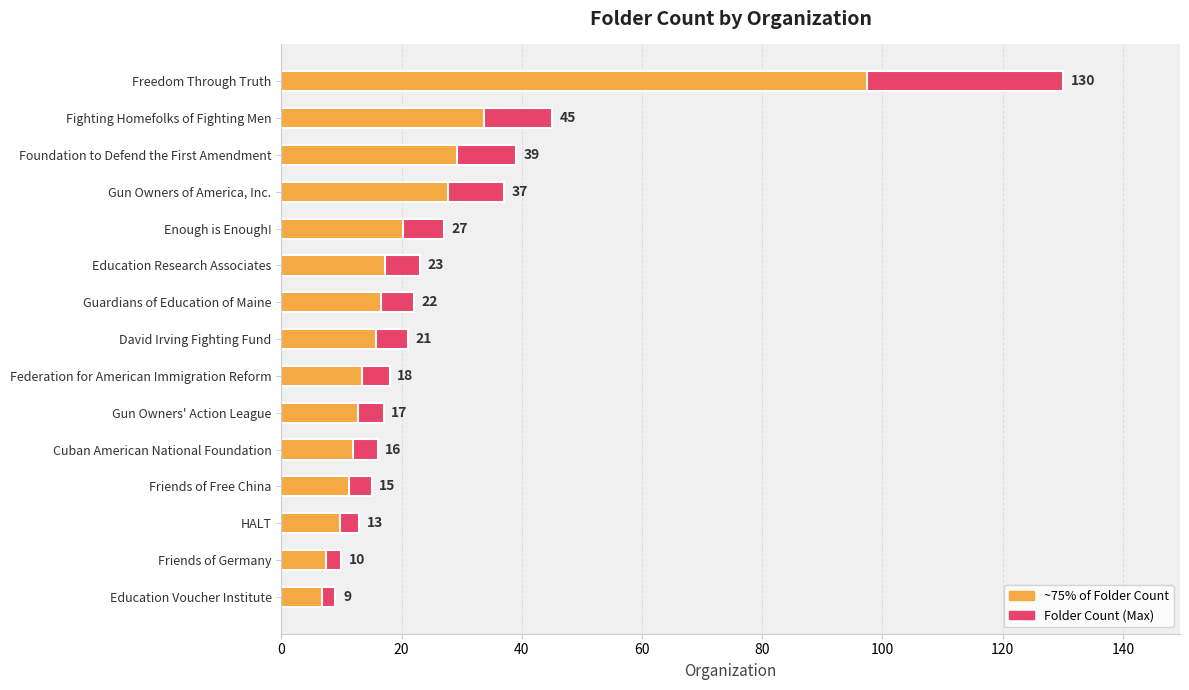

Are the bars horizontal?

Yes